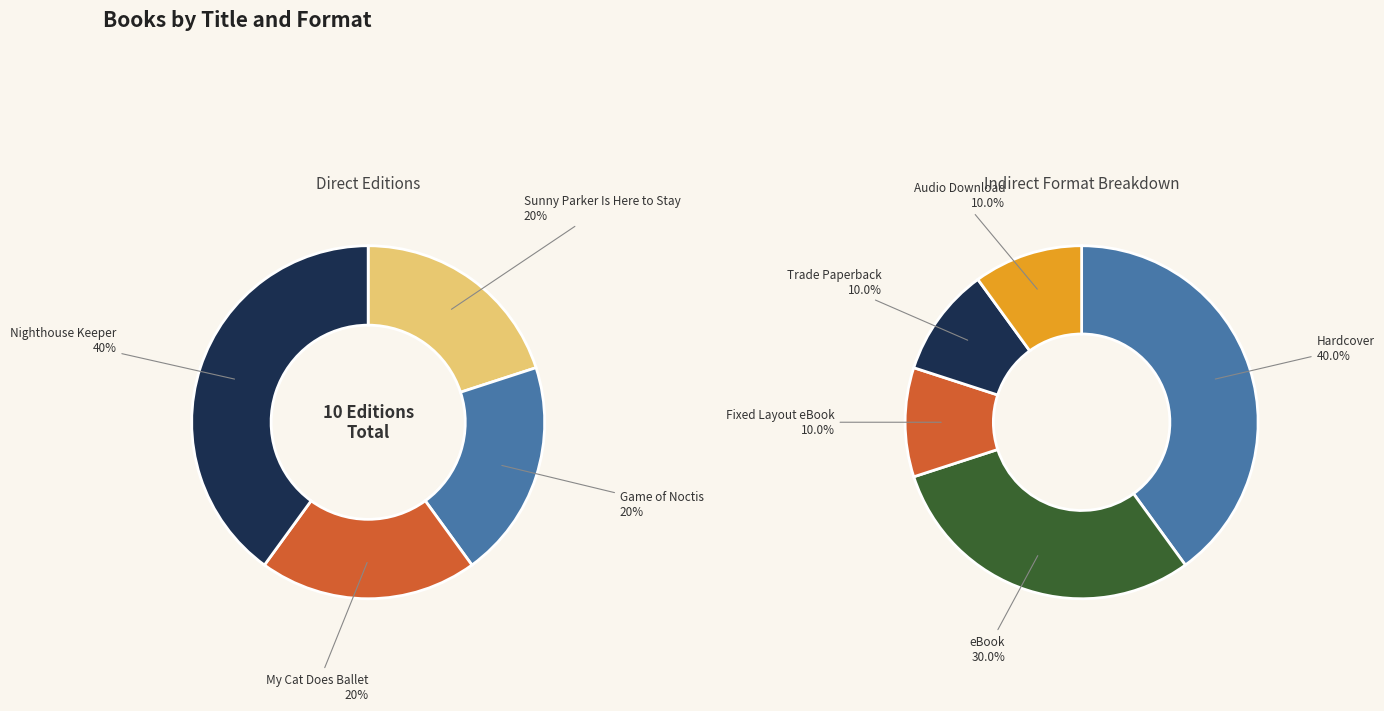

True or false: Game of Noctis accounts for 20% of the total.

True